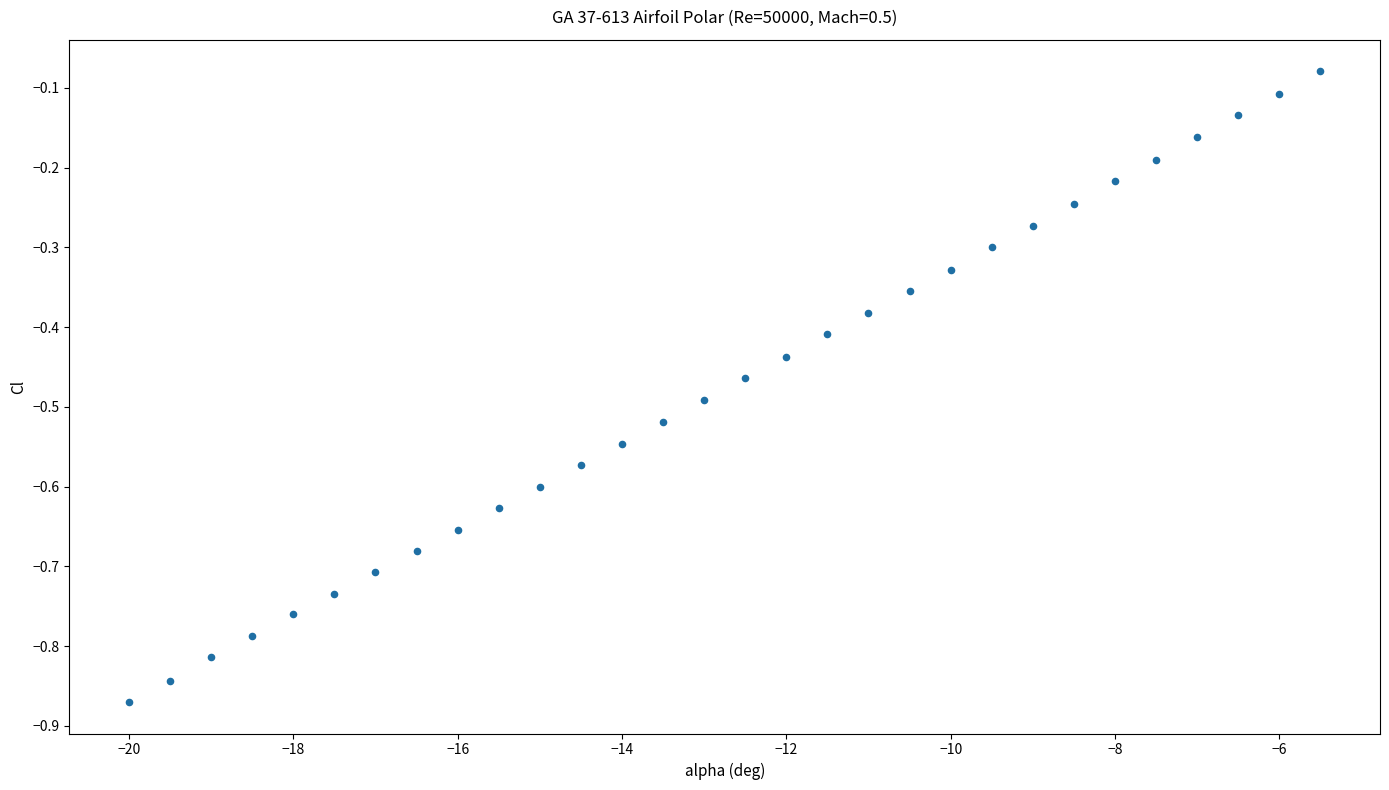

What is the range of Y values (max minus min)?

0.8